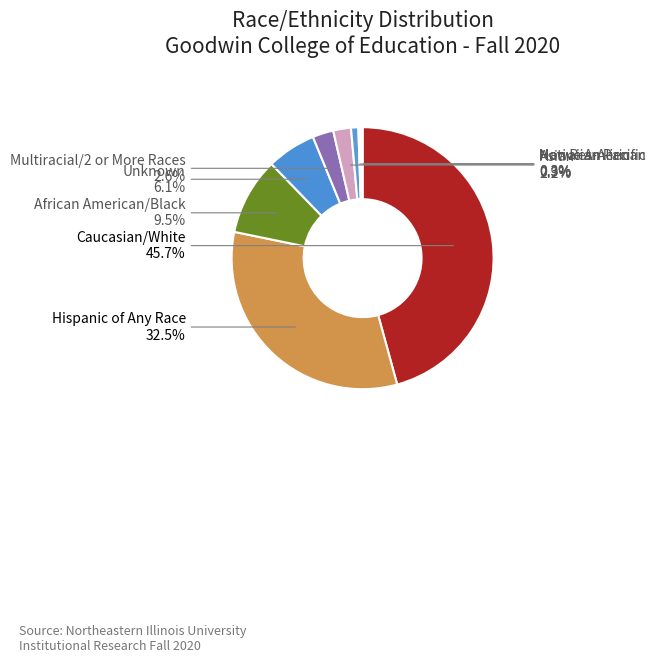

Does Multiracial/2 or More Races account for over 50% of the chart?

No